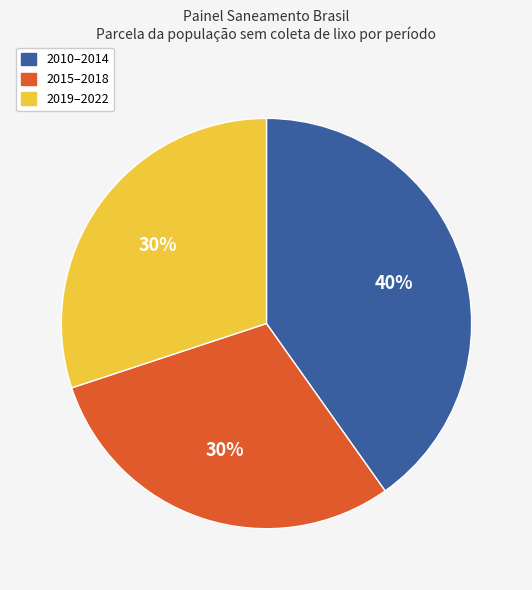

How many segments does this pie chart have?

3